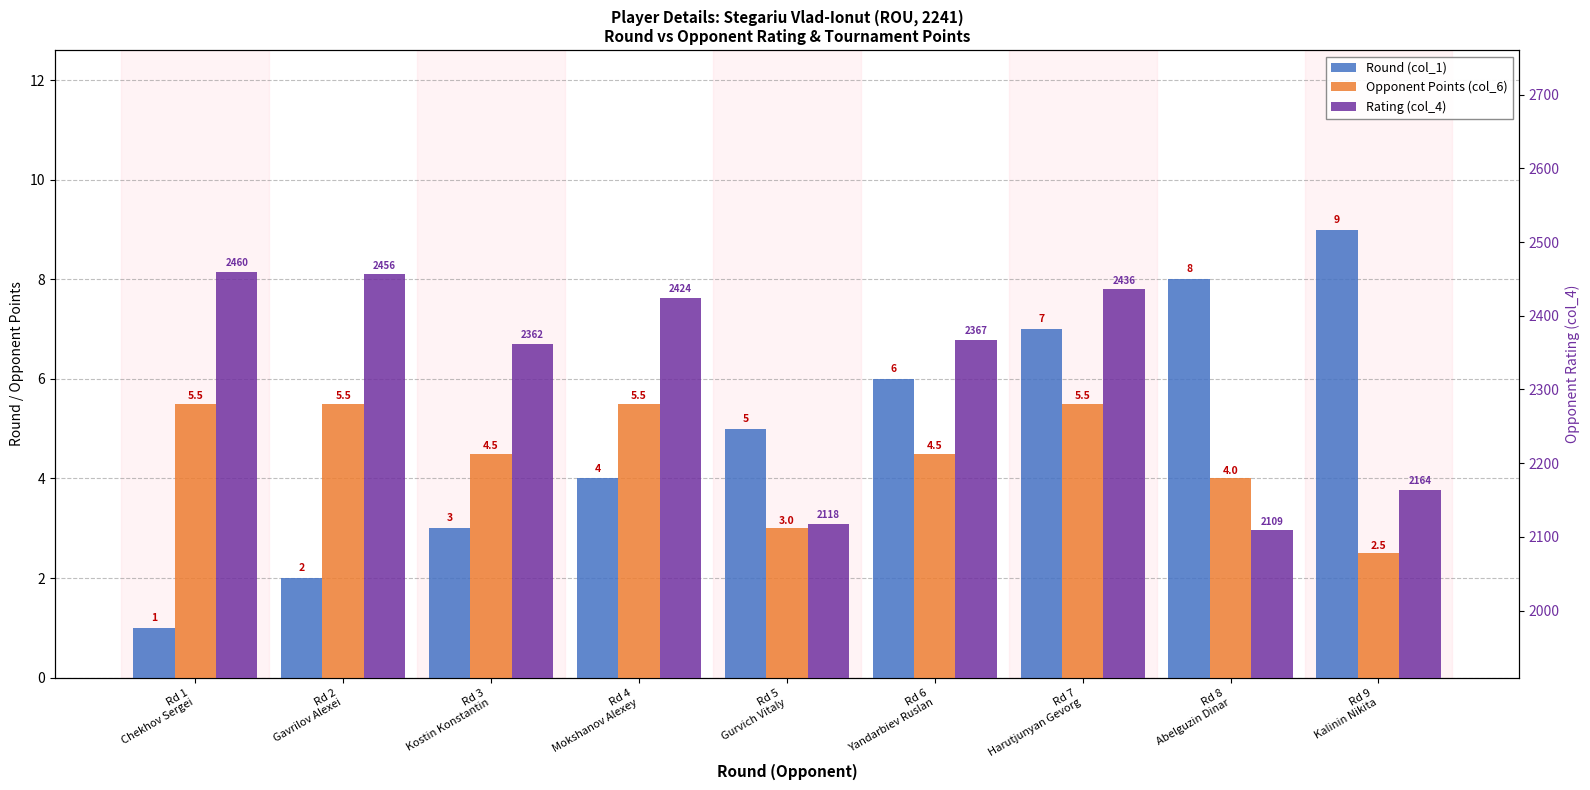

What are all the series names shown in the legend?

Round (col_1), Opponent Points (col_6), Rating (col_4)